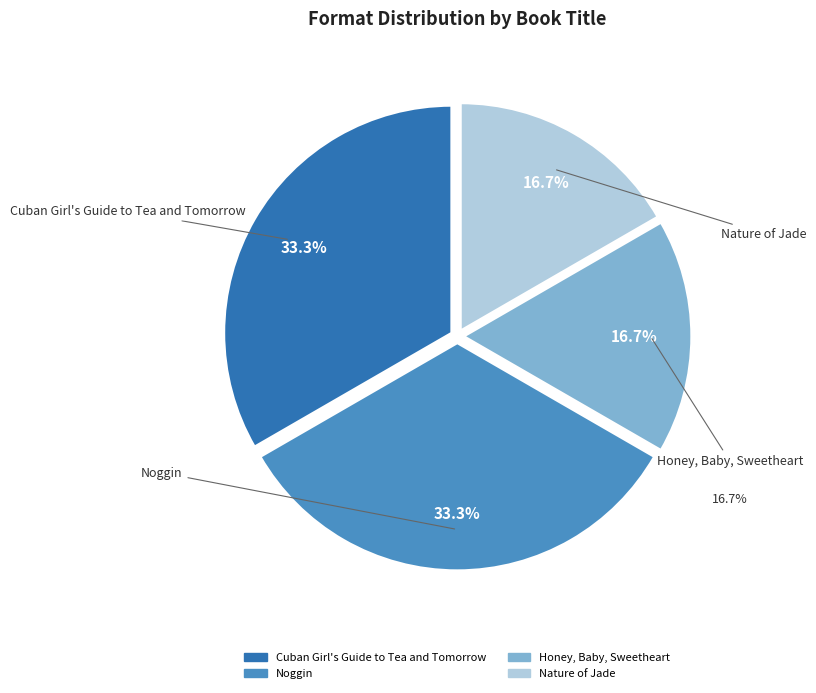

To the nearest percent, what is the difference between the Nature of Jade and Noggin slice percentages?

17%